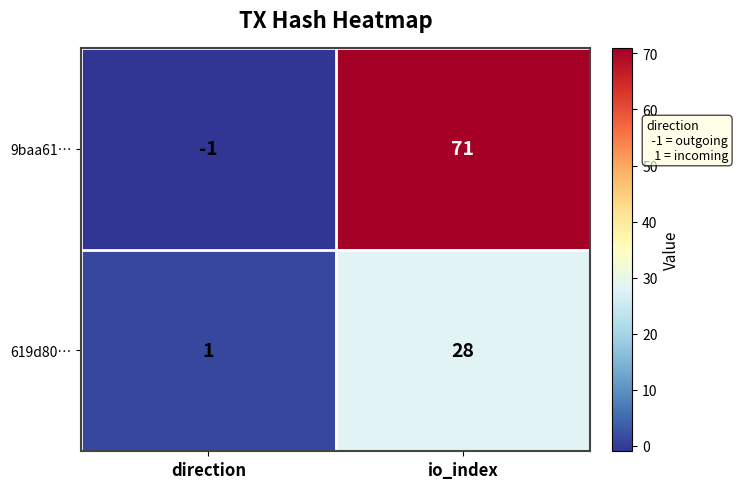

What is the sum of all 619d80… values?

29